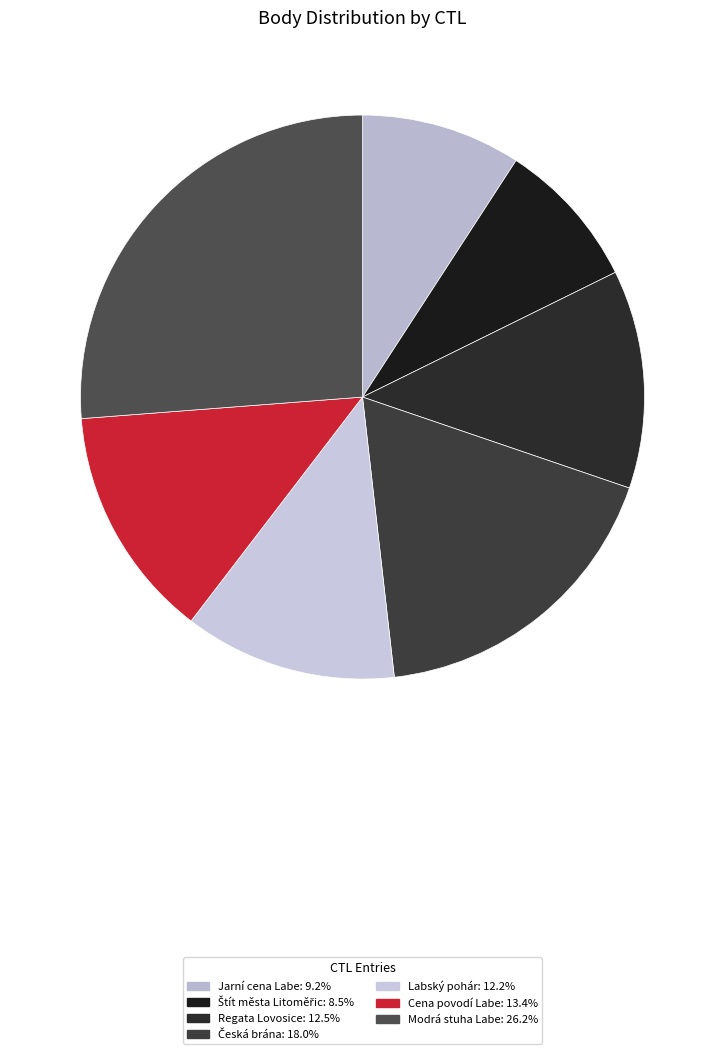

How many slices are in this pie chart?

7